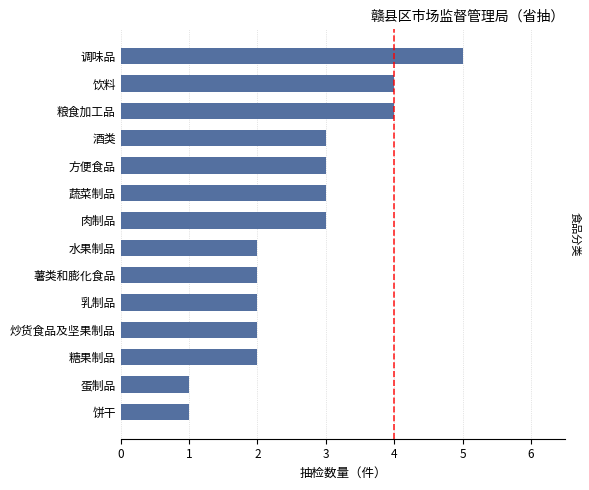

Which category has the highest value across all series?

调味品